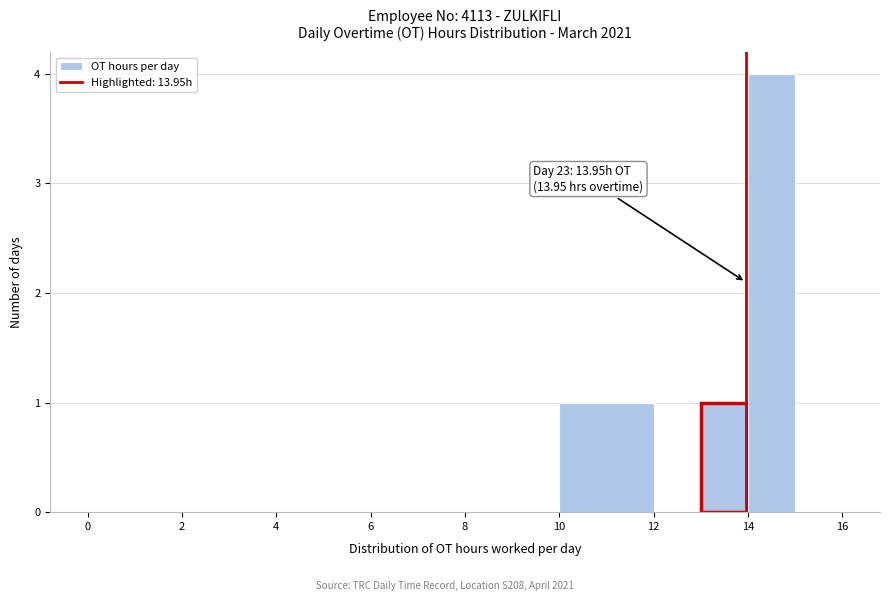

Which range on the x-axis has the tallest bar?

14 to 15